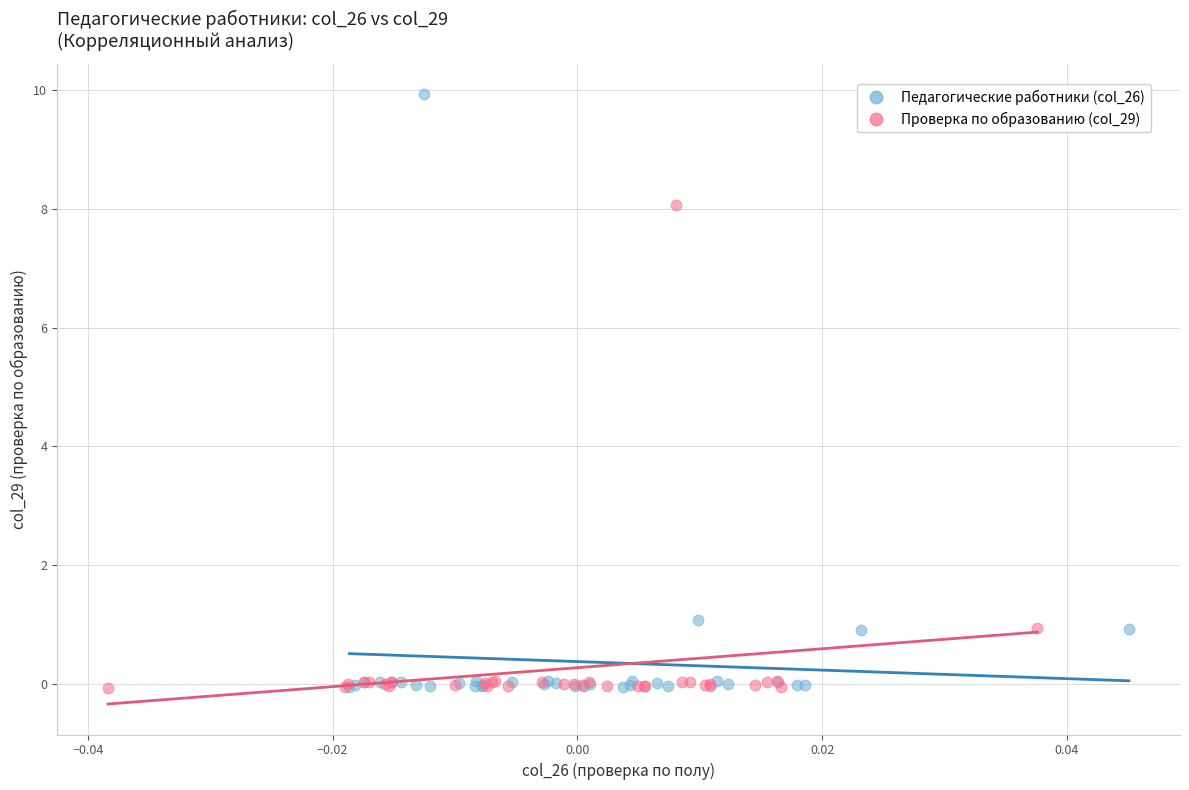

Which series has the widest spread of Y values?

Педагогические работники (col_26)